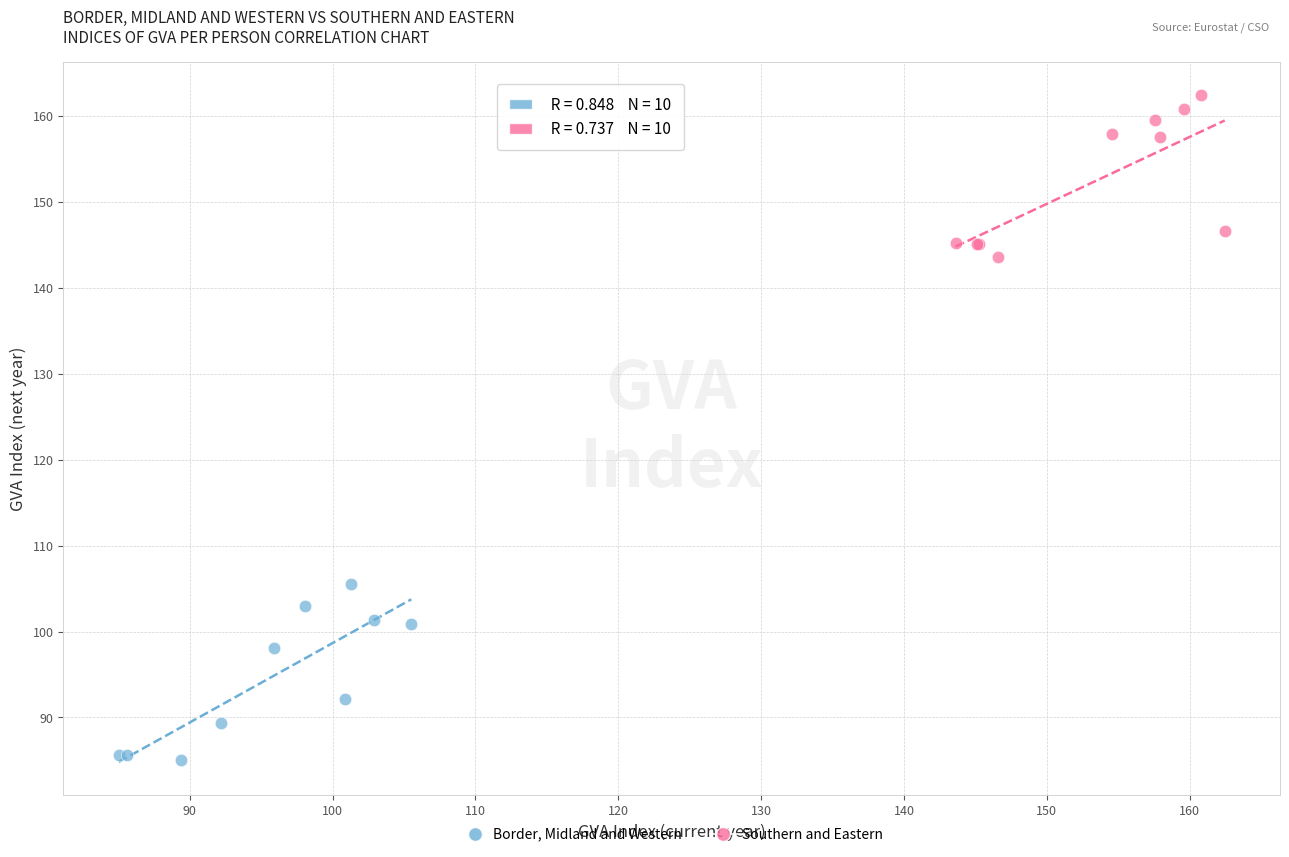

Which series contains the highest Y value?

Southern and Eastern